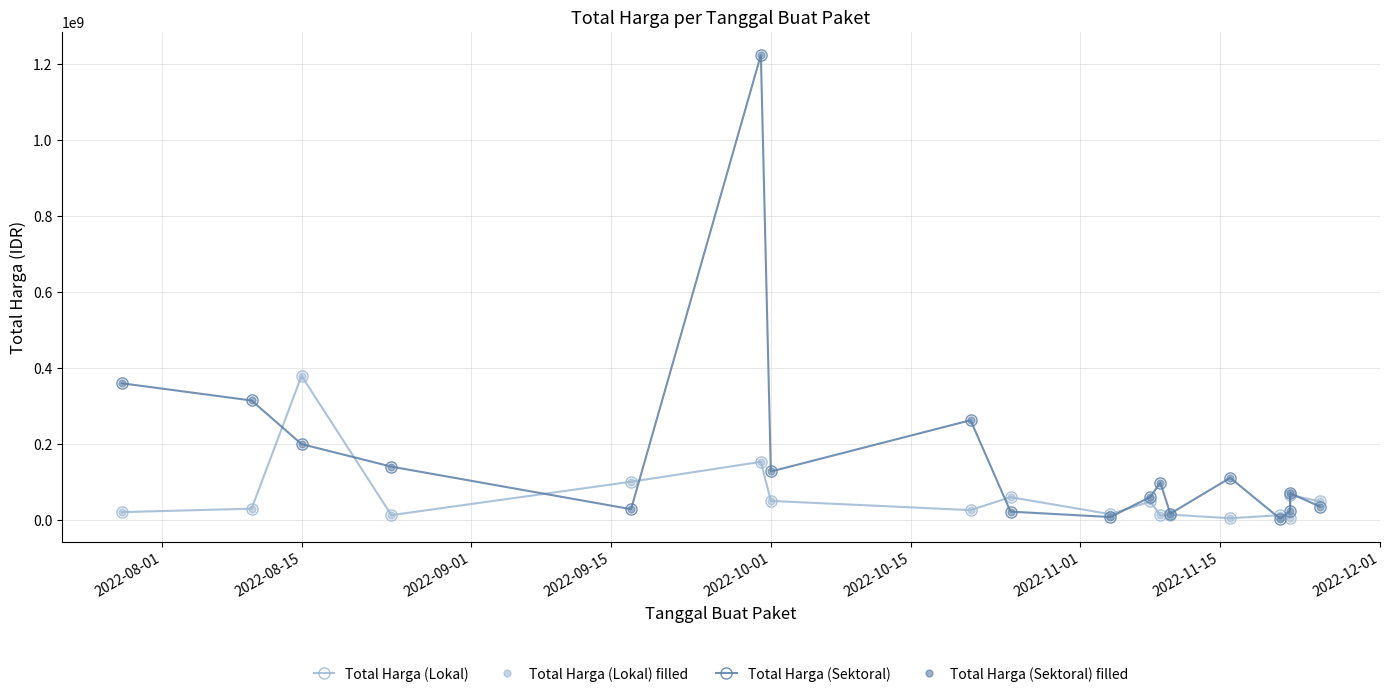

The value of Total Harga (Lokal) at 2022-10-01 is 24615497. True or false?

False